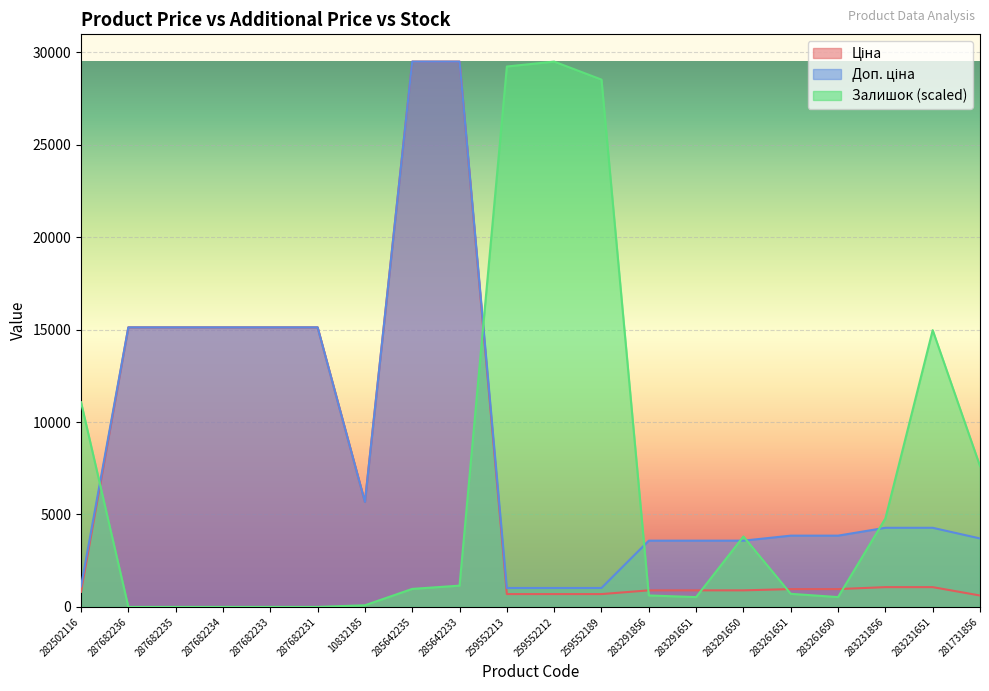

Does the chart display data point markers on the line(s)?

No